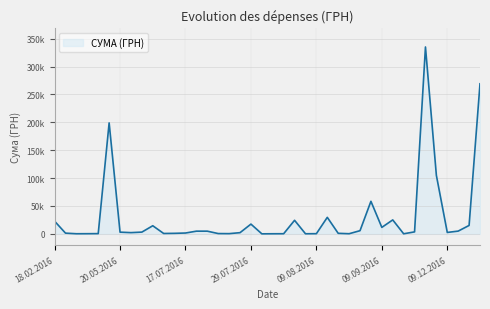

Where is the data nearest to the value 167602?

05.05.2016